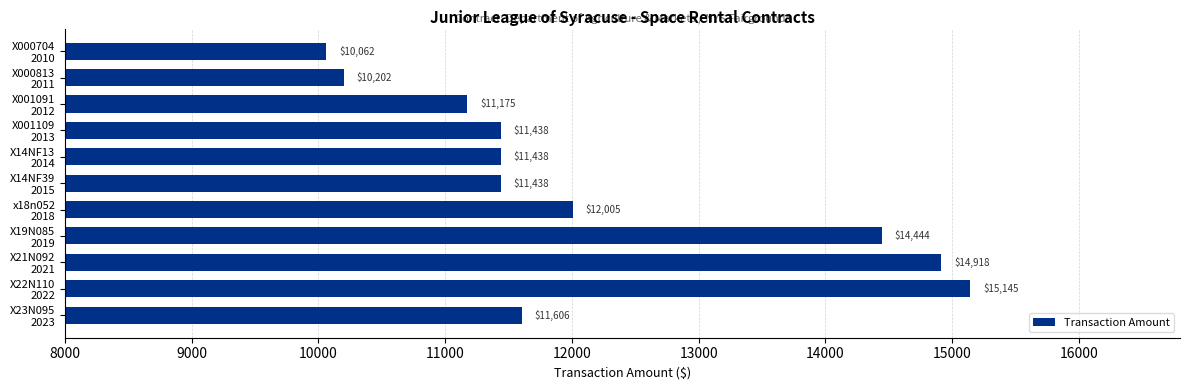

What is the greatest value displayed?

15145.0